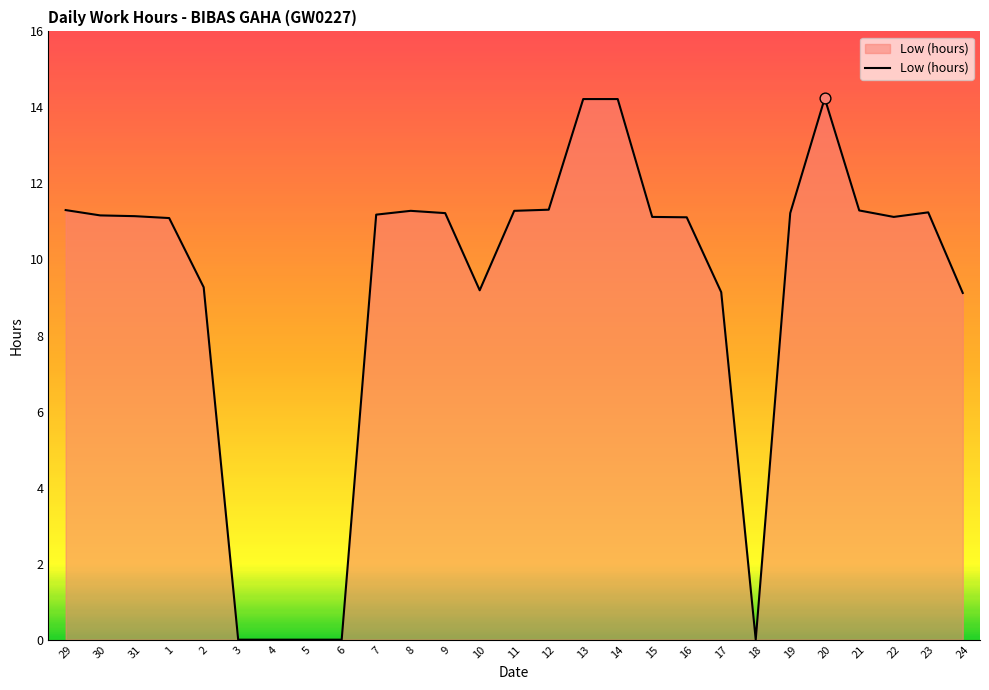

Approximately how many times larger is the value at 29 compared to 14?

0.8